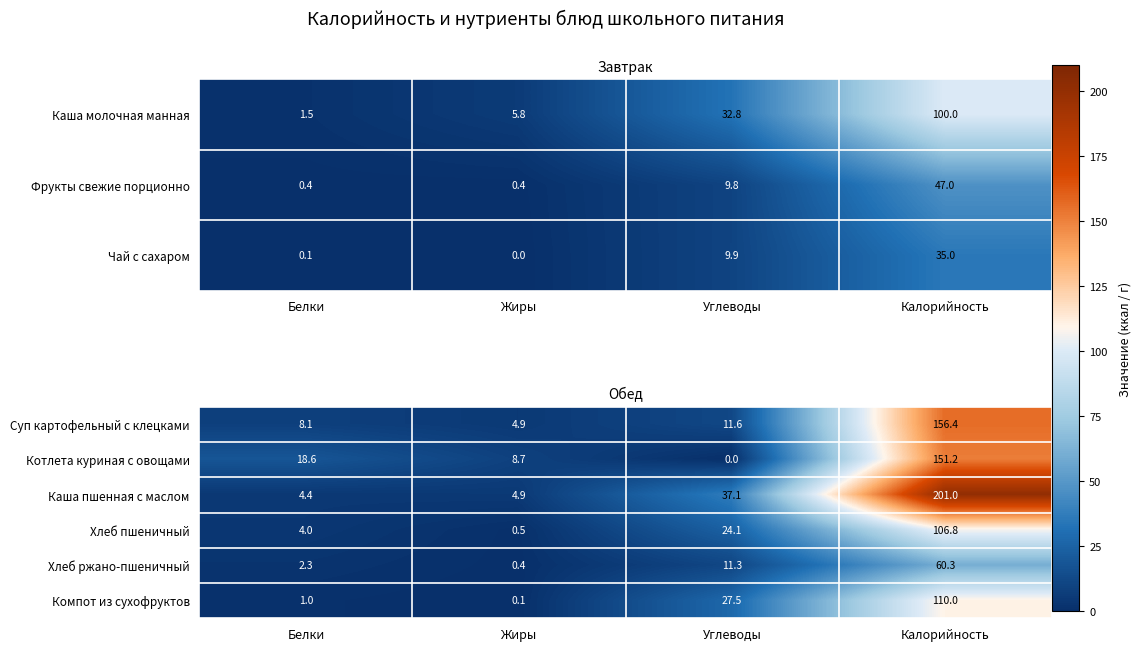

The value of Котлета куриная с овощами at Калорийность is 93.8. True or false?

False